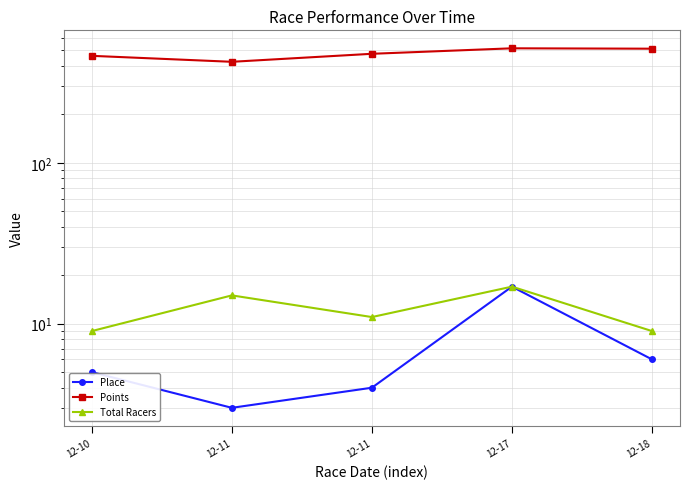

At which category is the sum across all series the highest?

12-17